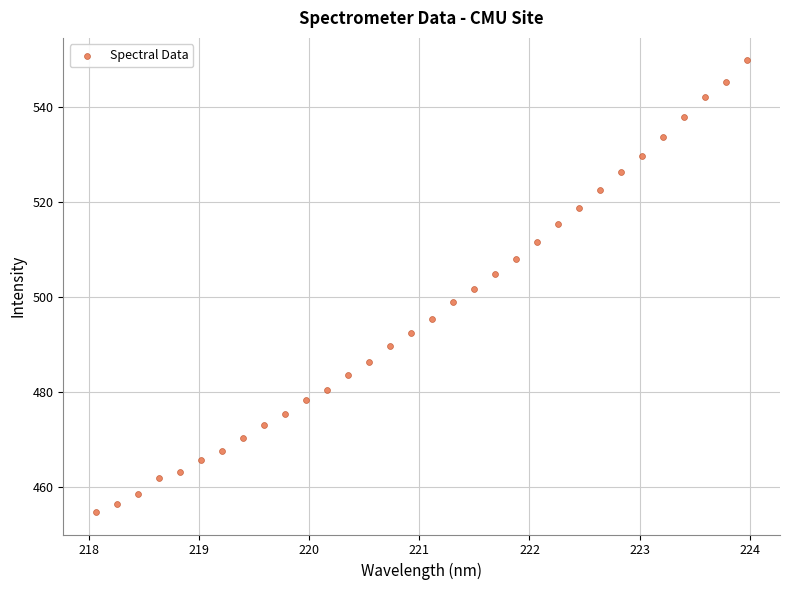

What is the range of Y values (max minus min)?

95.0